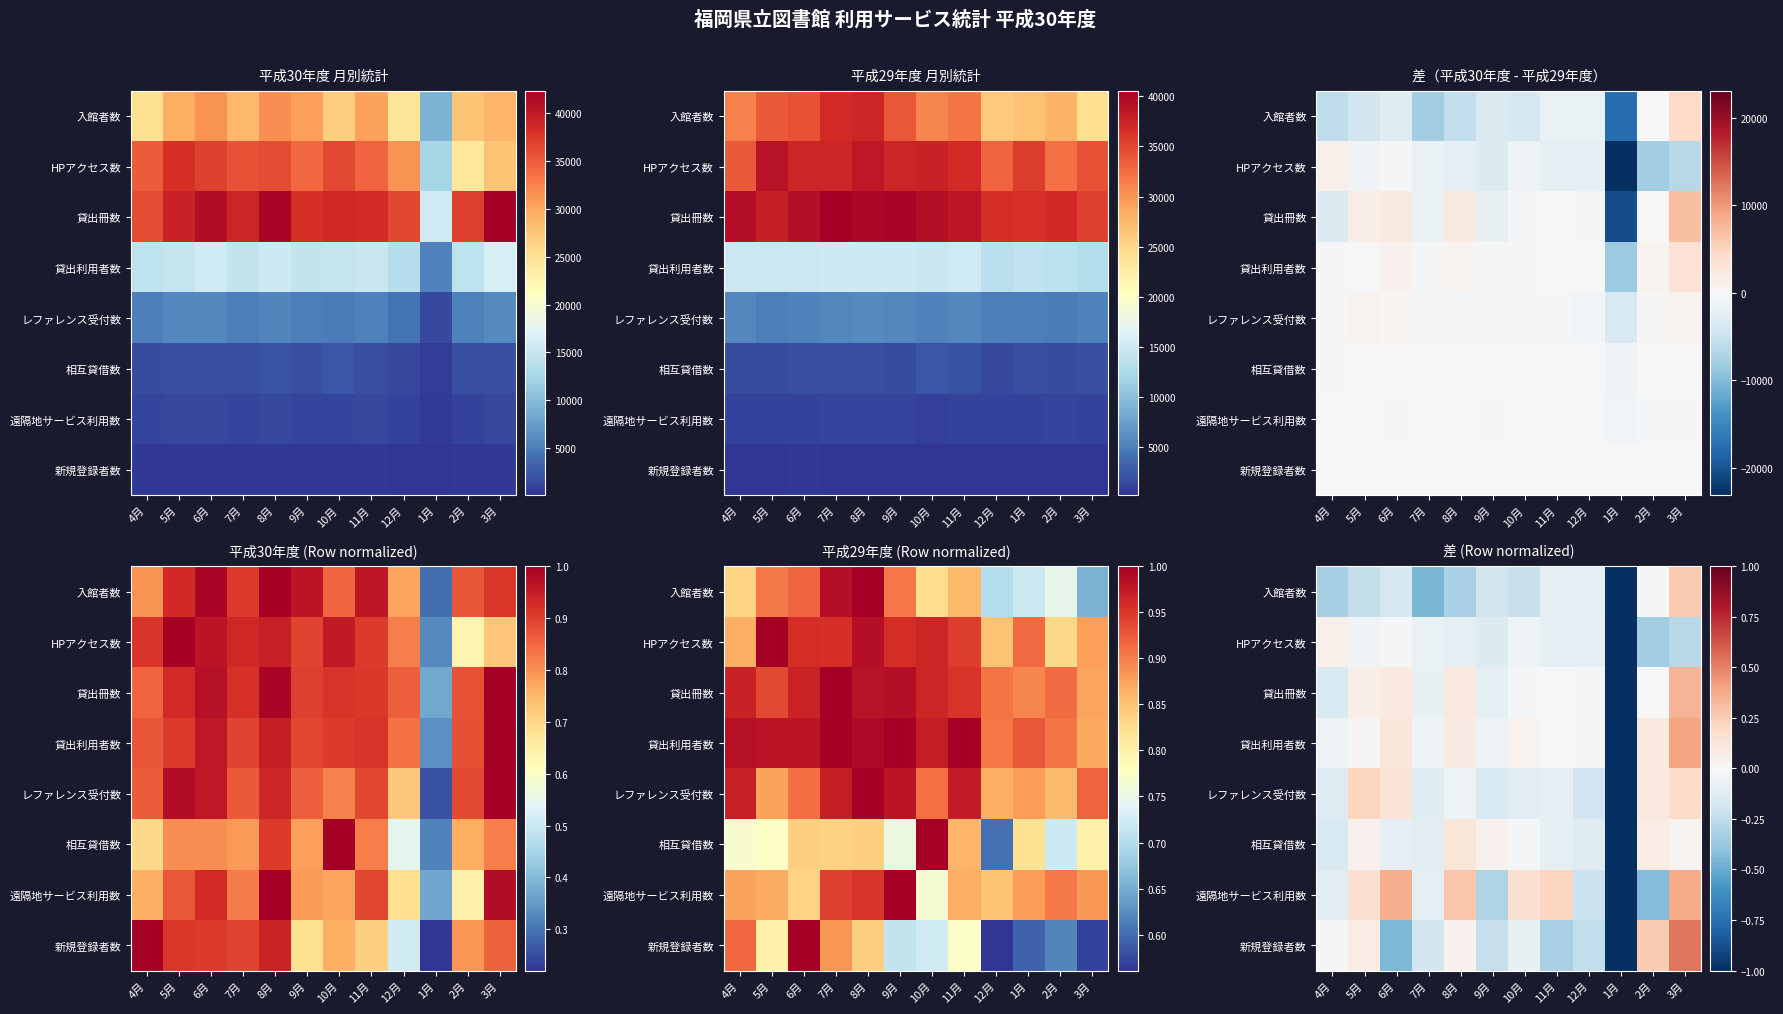

The 相互貸借数 series shows 0.1 at 2月. True or false?

True